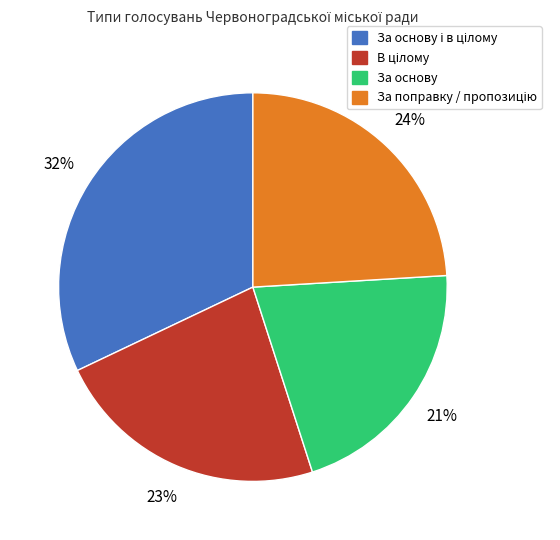

Is there any slice that represents more than half of the pie?

No